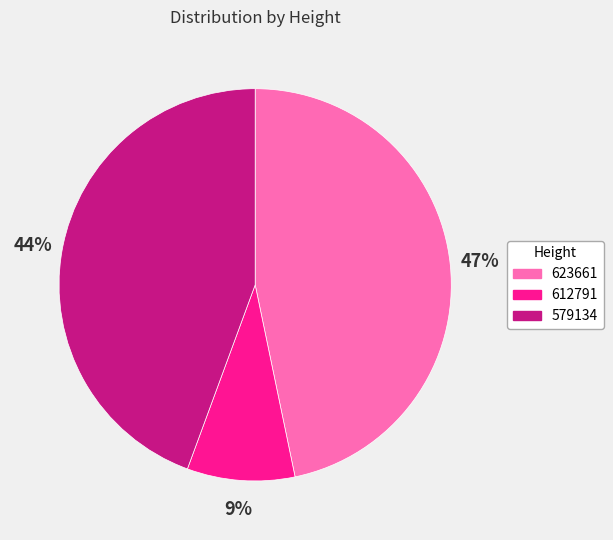

Does 579134 account for over 50% of the chart?

No